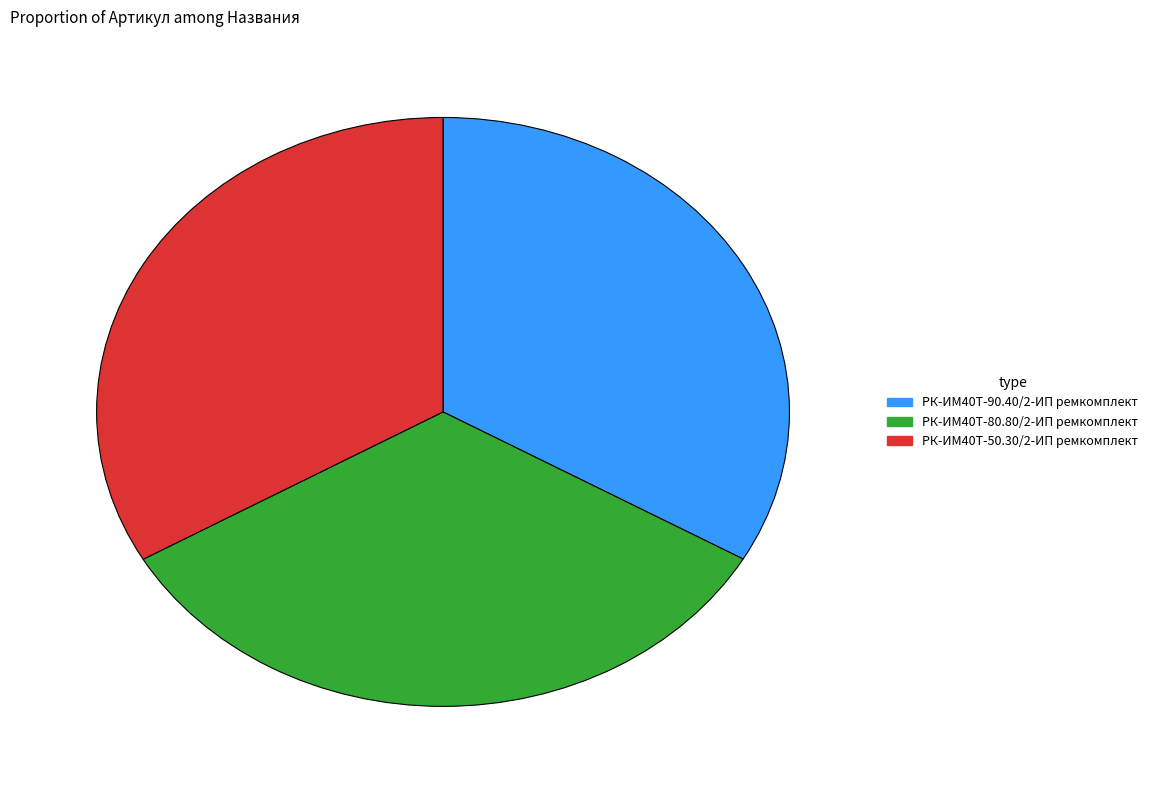

Does РК-ИМ40T-50.30/2-ИП ремкомплект account for over 50% of the chart?

No